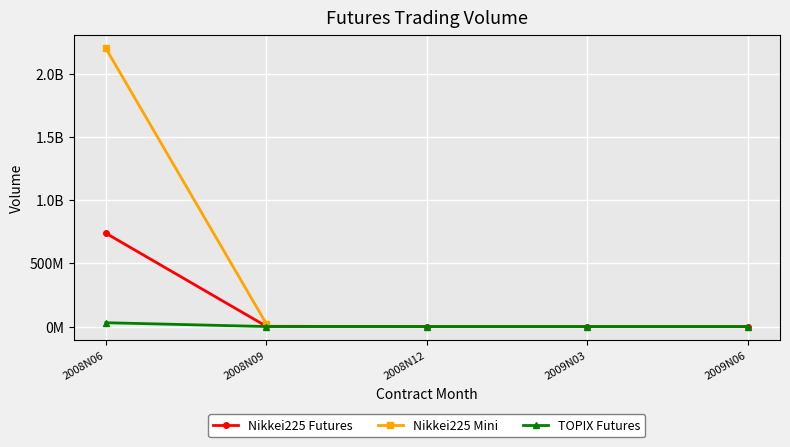

Is it true that TOPIX Futures equals 0 at 2008N12?

True